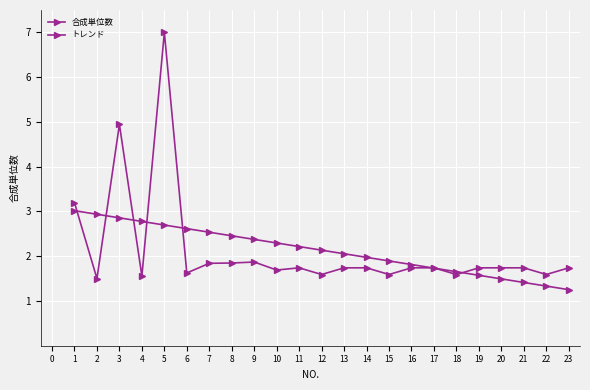

Does the chart have visible grid lines?

Yes